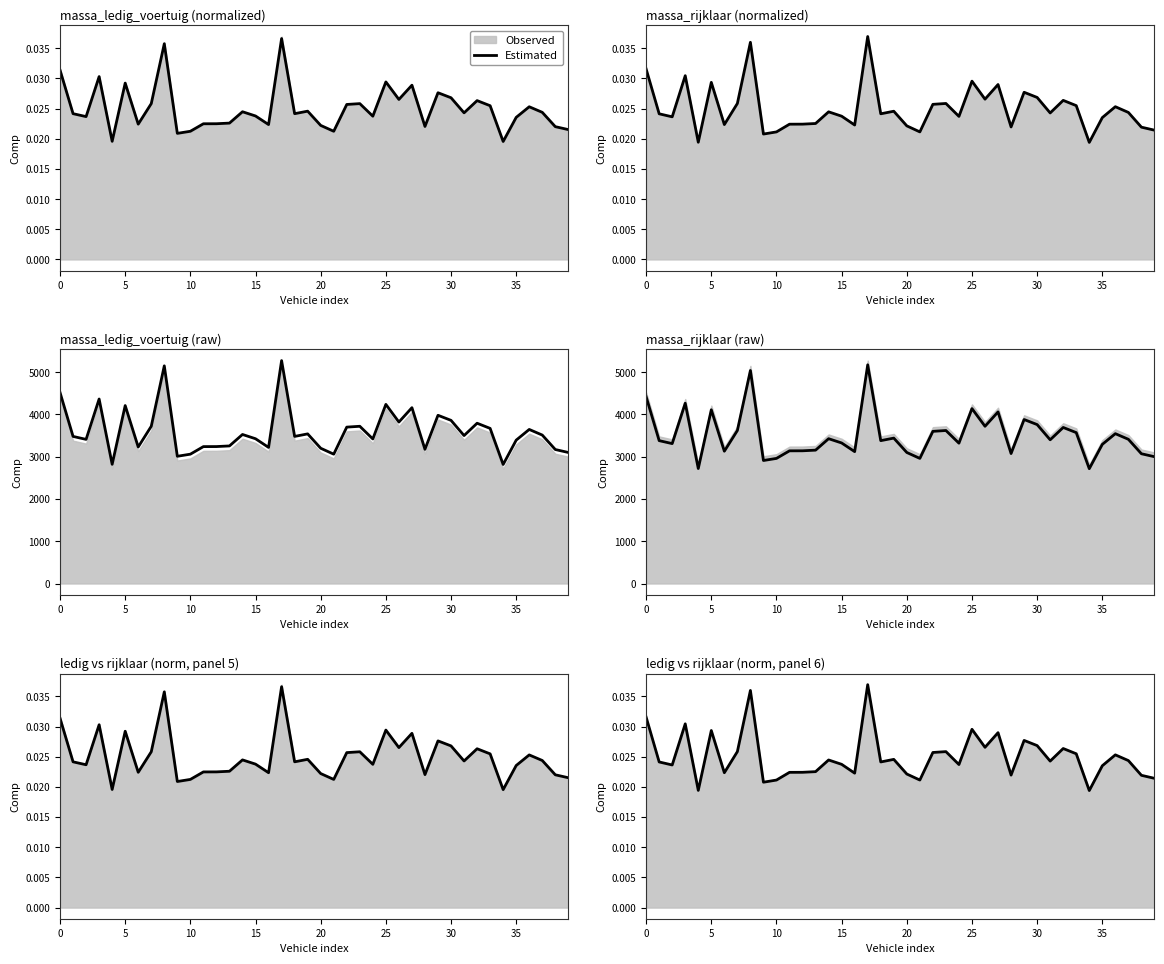

True or false: the data shows 0.0 at 26.

True